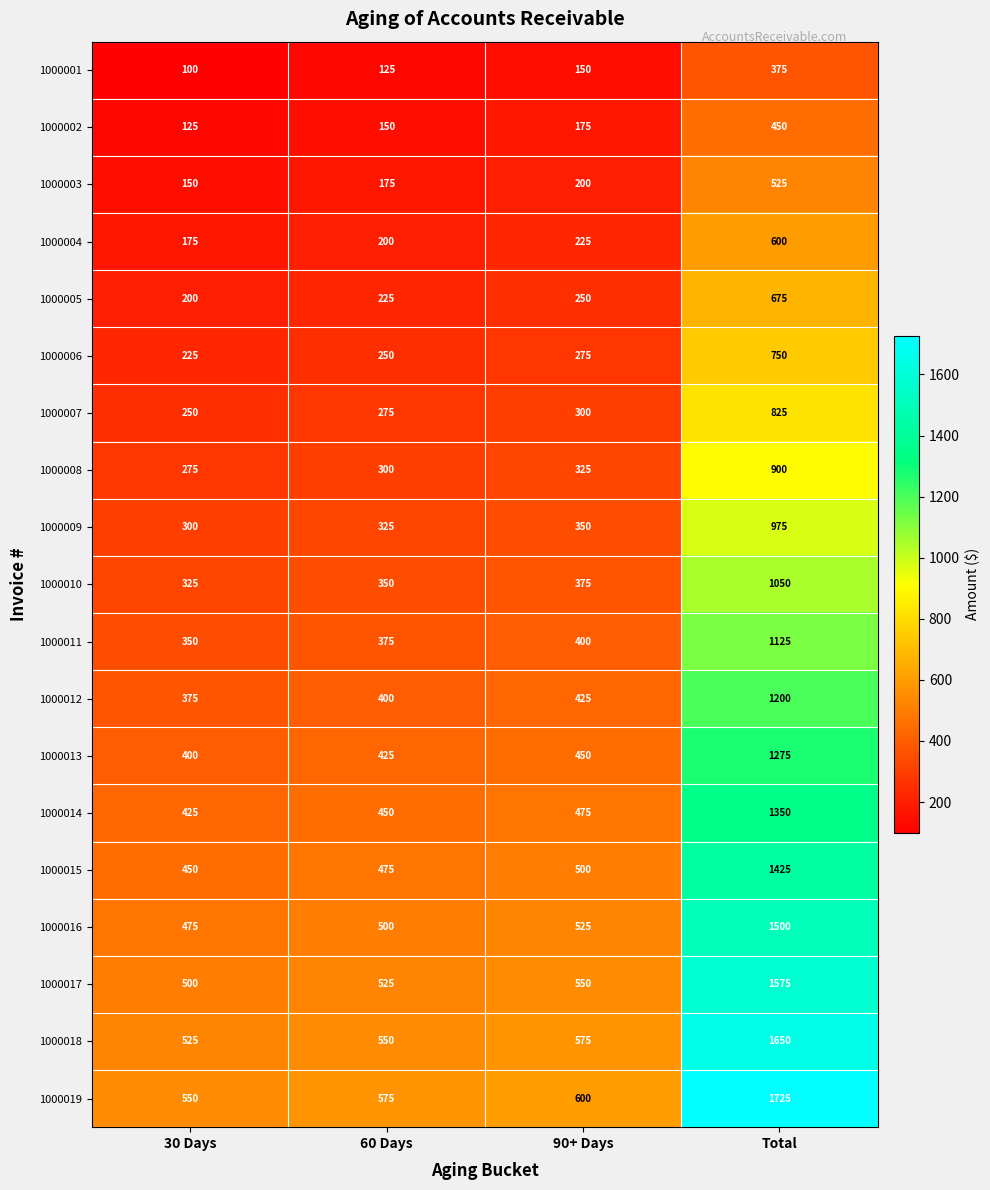

What is the spread (max minus min) of values at 30 Days?

450